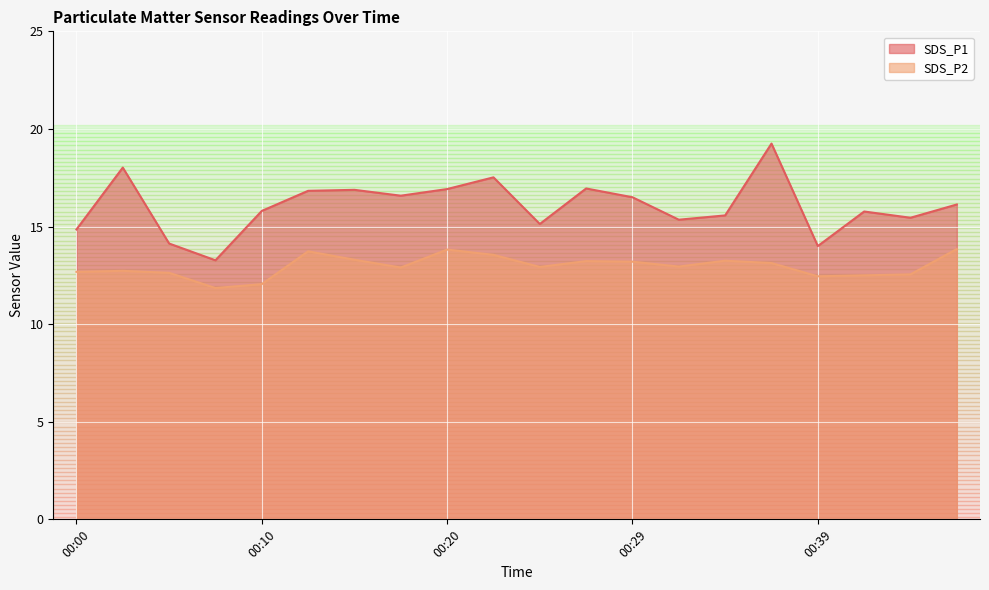

How many lines are shown in the chart?

2